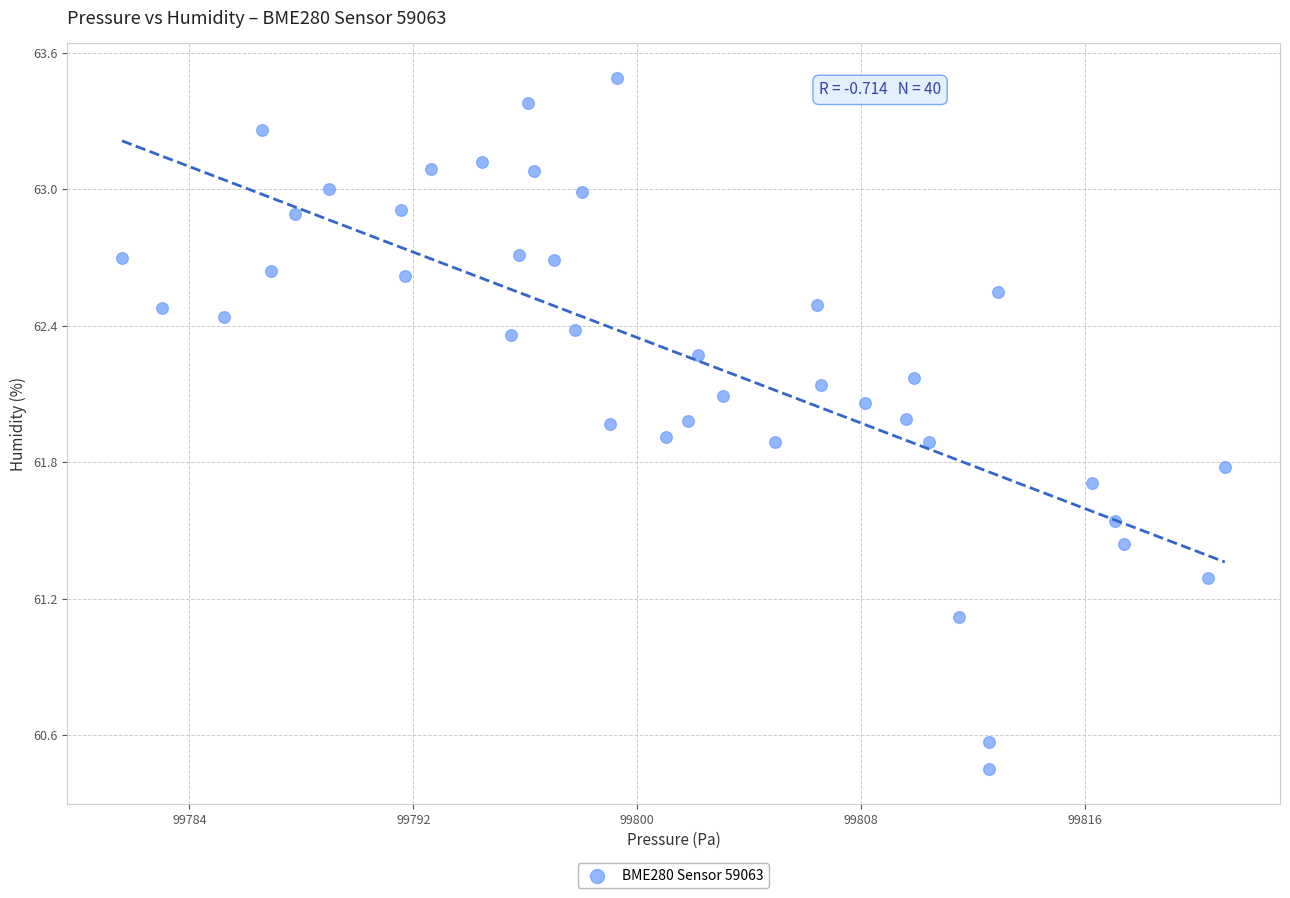

What Y value in the scatter plot is closest to 61?

61.1